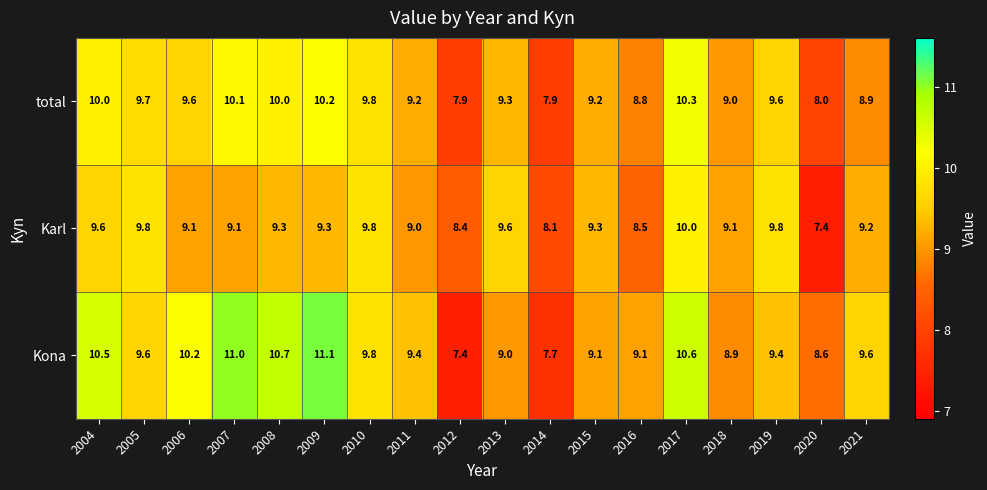

At which label does Karl first exceed 9?

2004